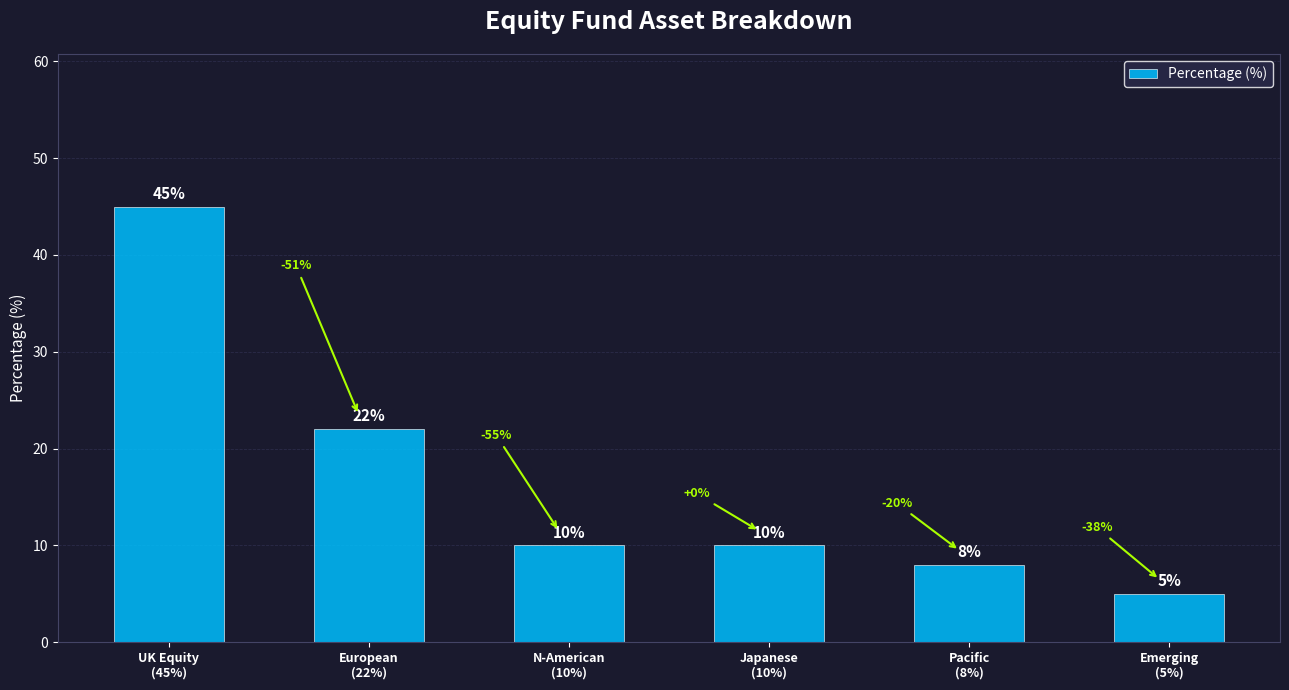

What is the minimum value shown in the chart?

5